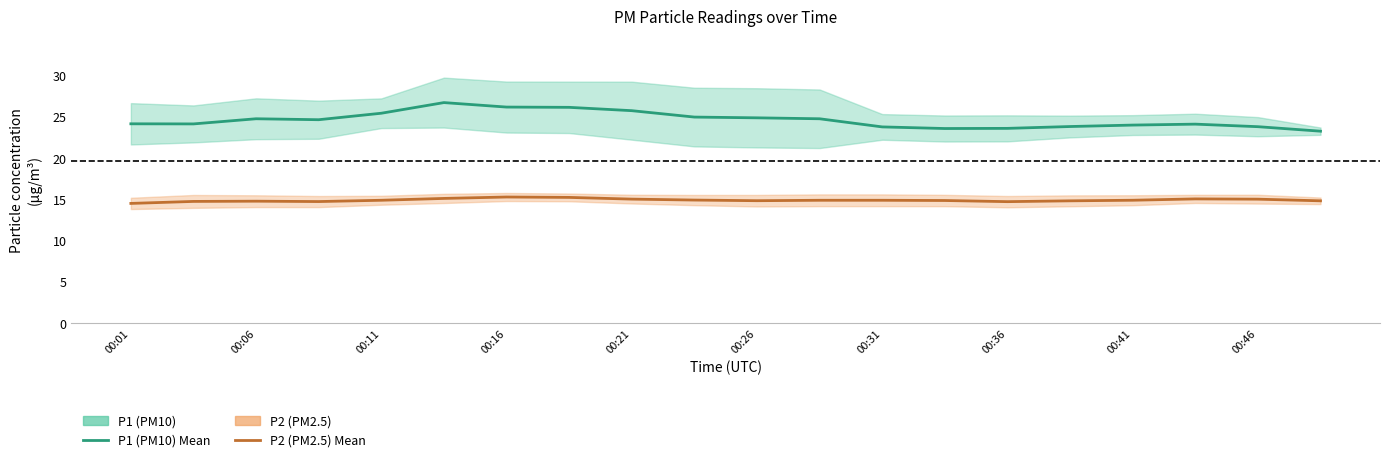

True or false: P1 (PM10) has more than 0 interior local peaks.

True